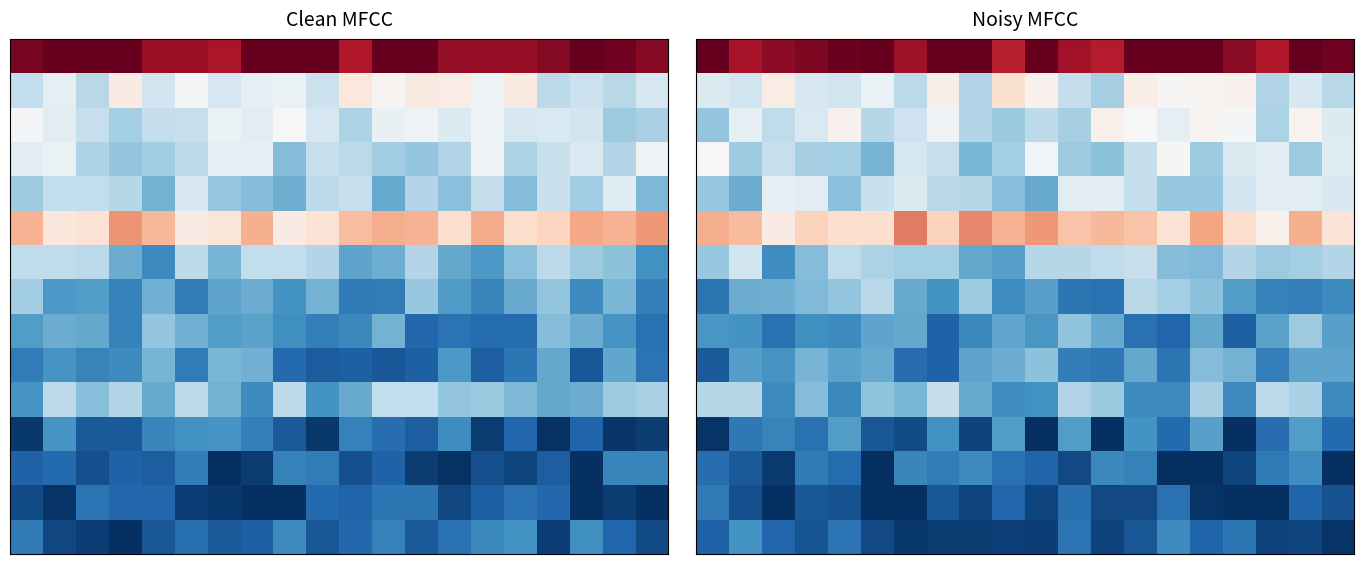

What is the difference between the highest and lowest values at 5?

1035792.2